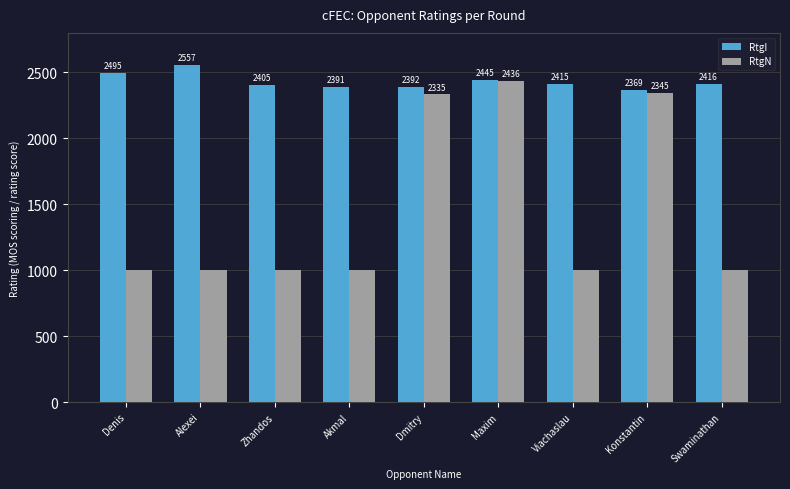

At which label is RtgN closest to 1718?

Dmitry